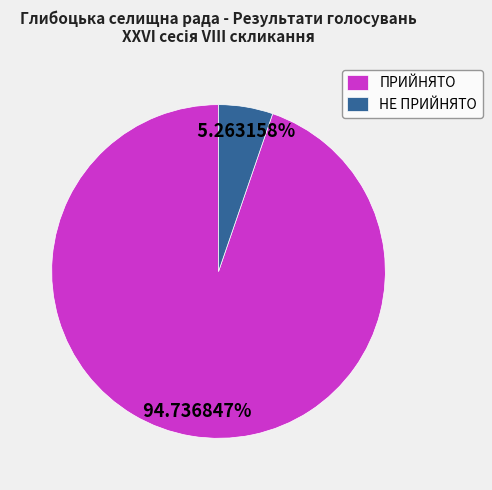

What percentage is the ПРИЙНЯТО slice, to the nearest percent?

95%